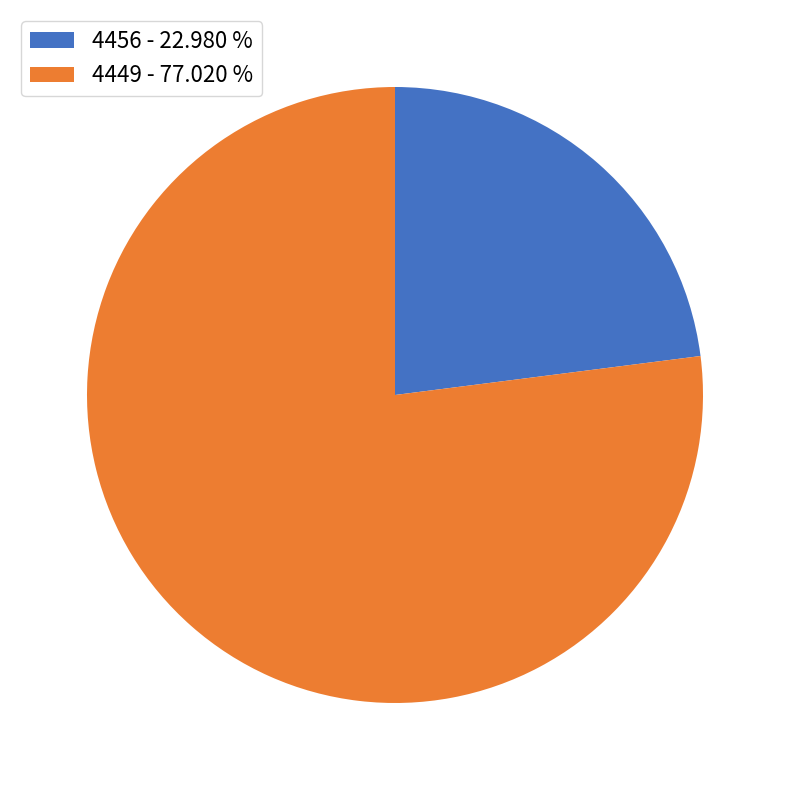

What is the ratio of the value at 4449 - 77.020 % to the value at 4456 - 22.980 %?

3.4